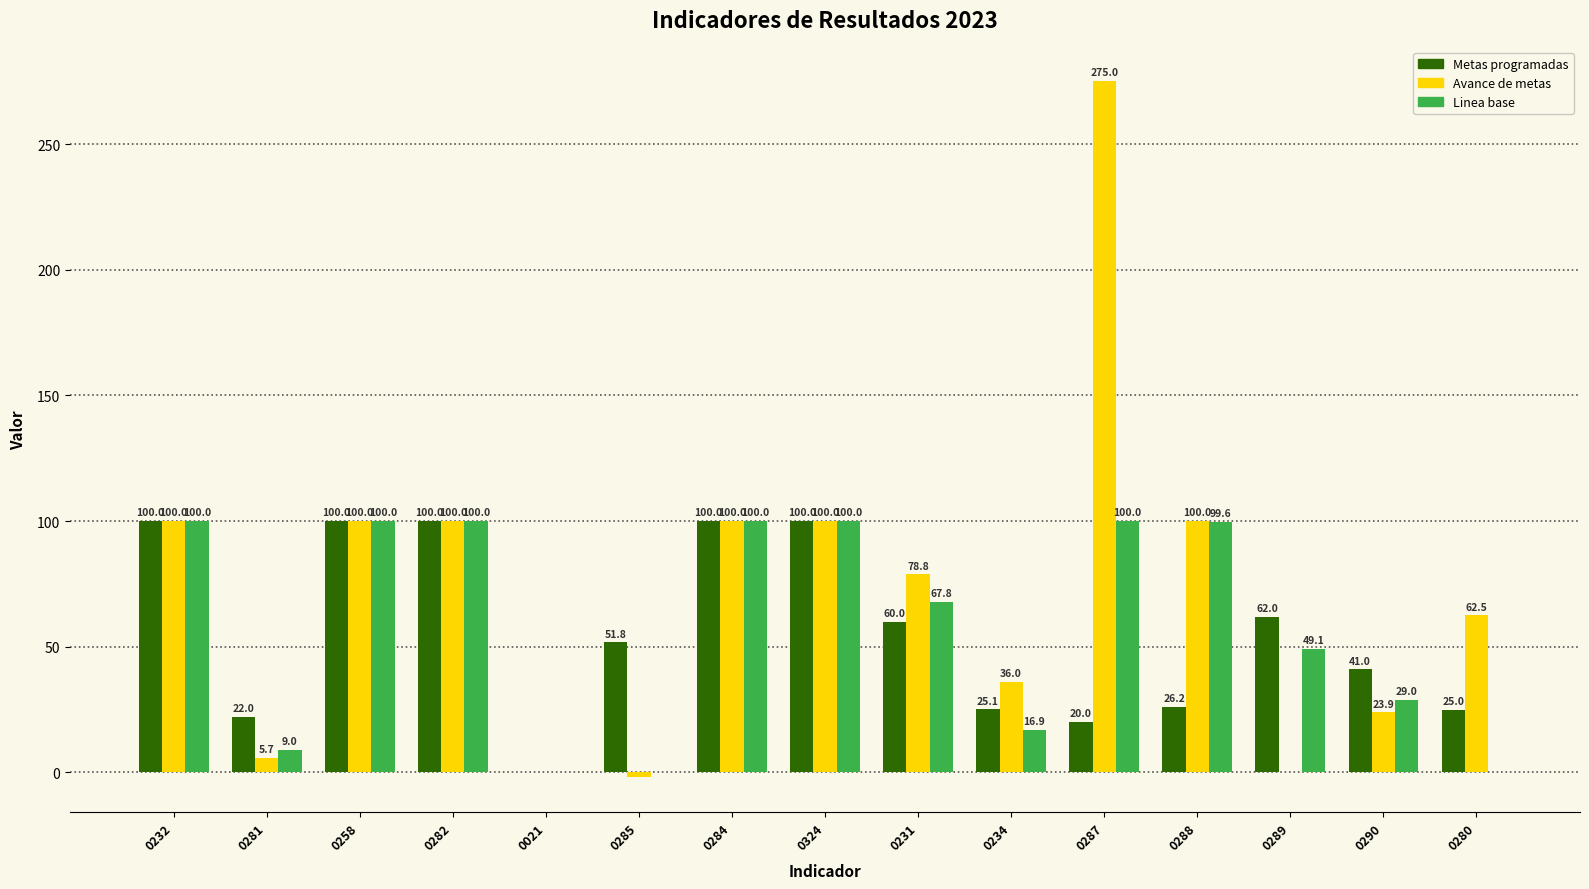

Are the bars grouped side by side (vs. stacked)?

Yes